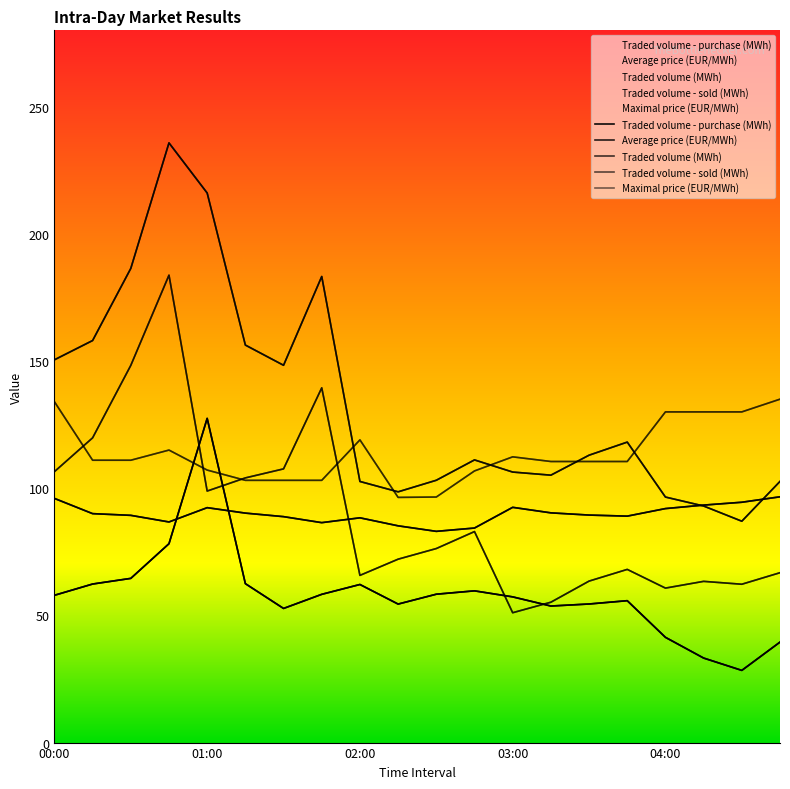

Which has a higher value, 8 or 10?

8